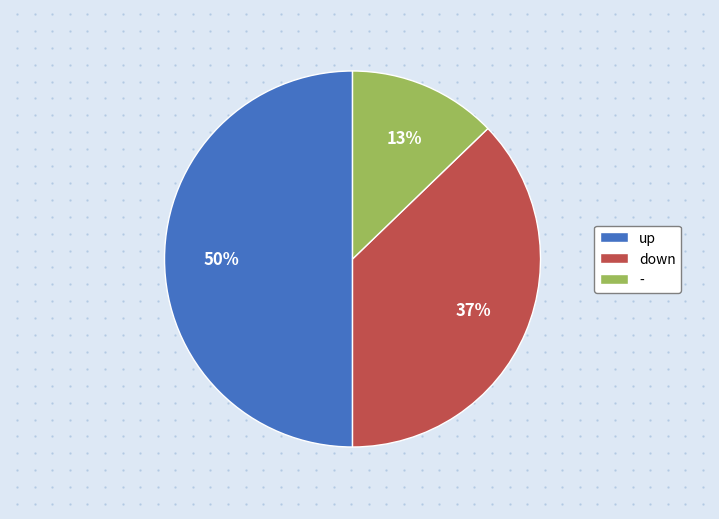

How many slices are in this pie chart?

3